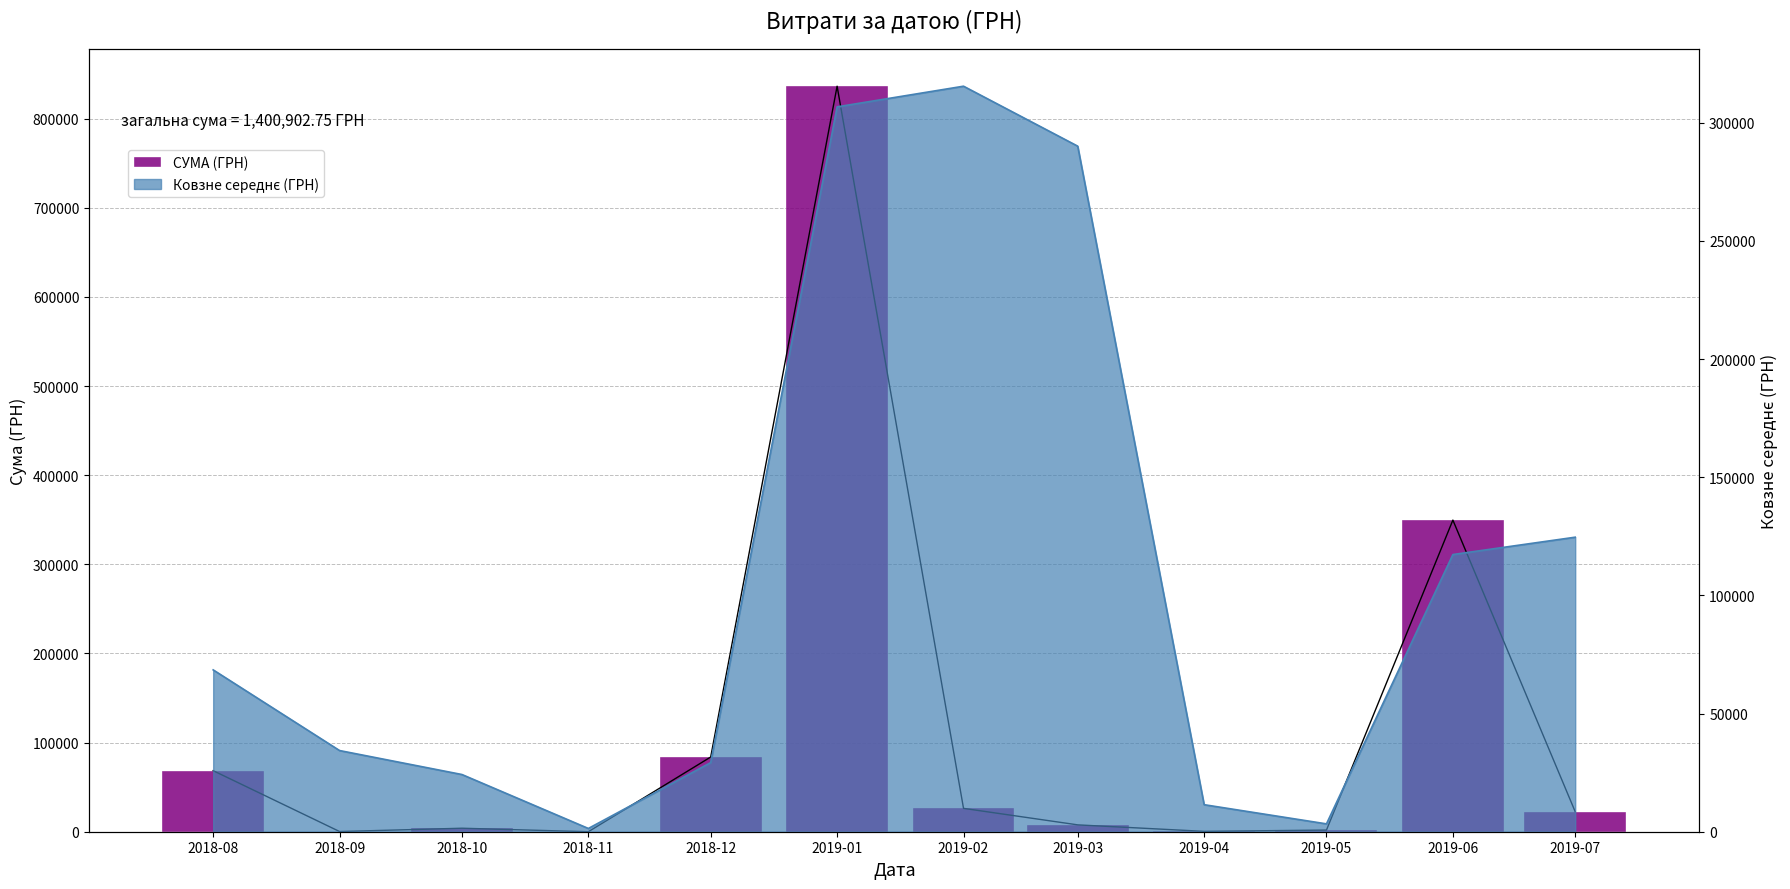

Count the number of categories in the chart.

12